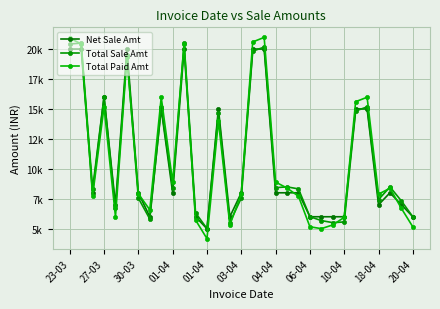

Is this an area chart (filled region under the line)?

No